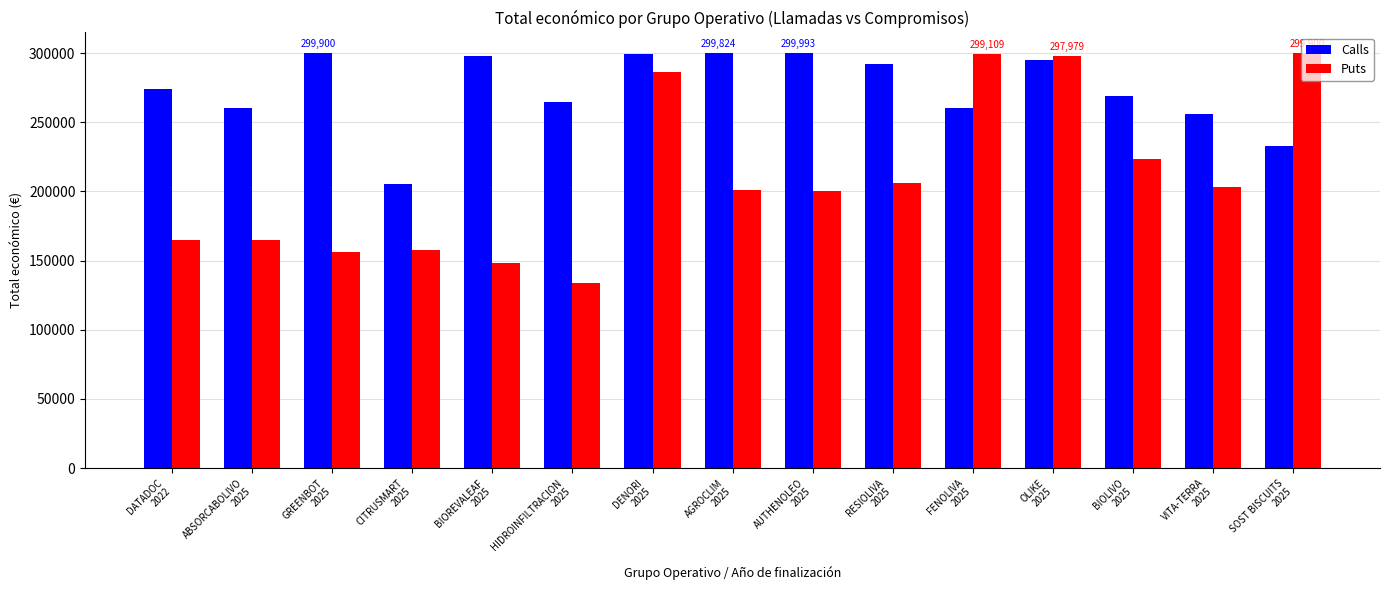

Where does the Puts series first go above 201344?

DENORI
2025